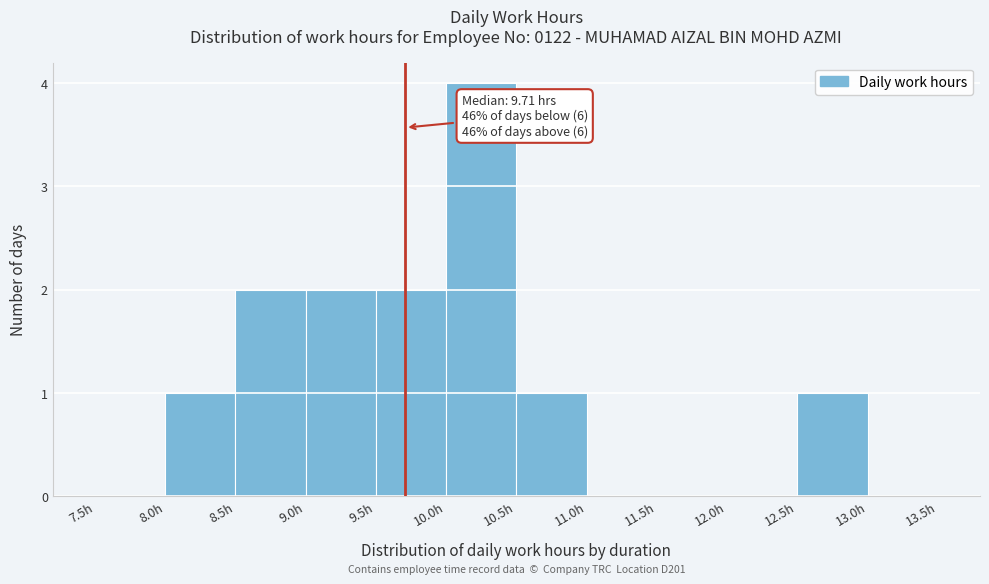

Over which range of the x-axis is the bar tallest?

10.0 to 10.5